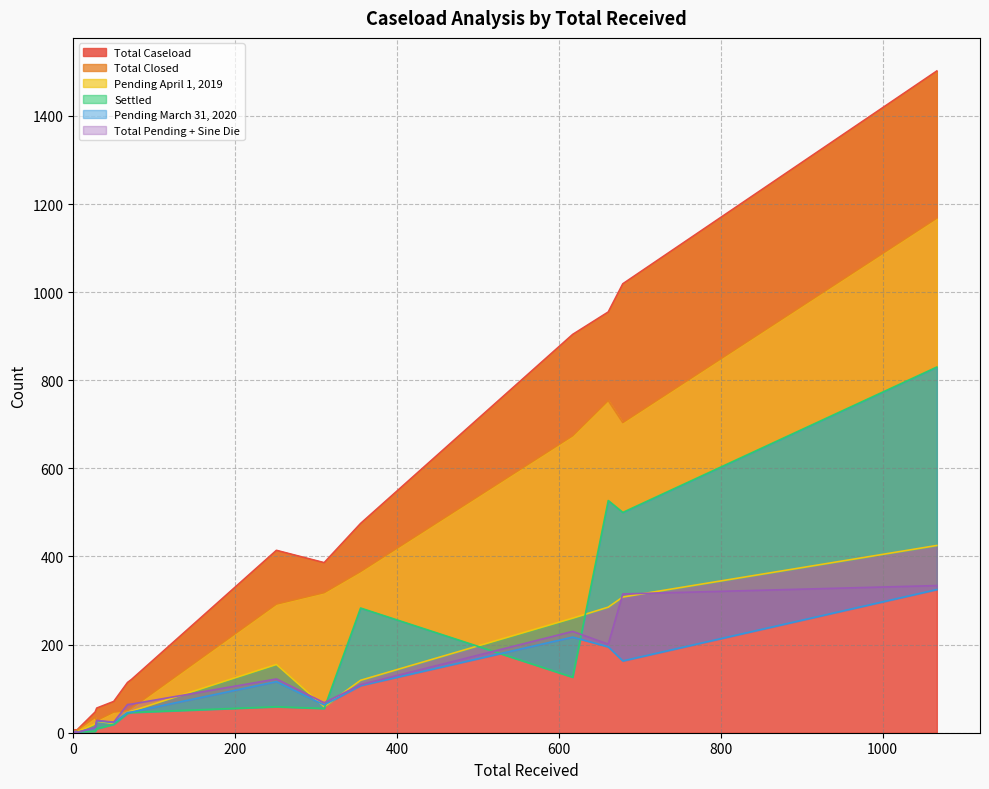

What is the sum of the Pending April 1, 2019 values at 1 and 0?

1